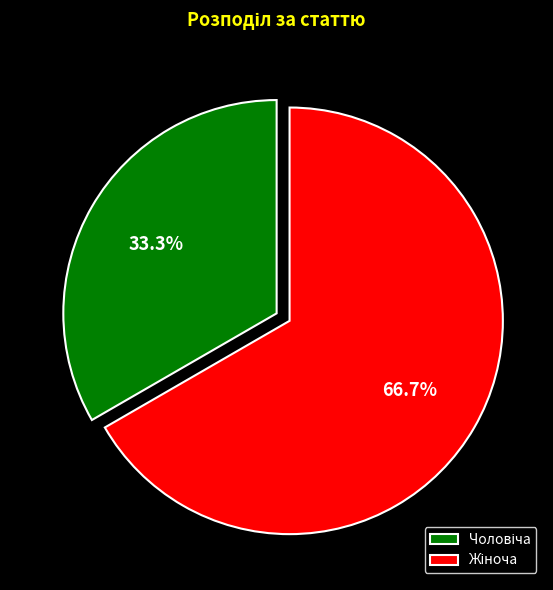

Is there any slice that represents more than half of the pie?

Yes